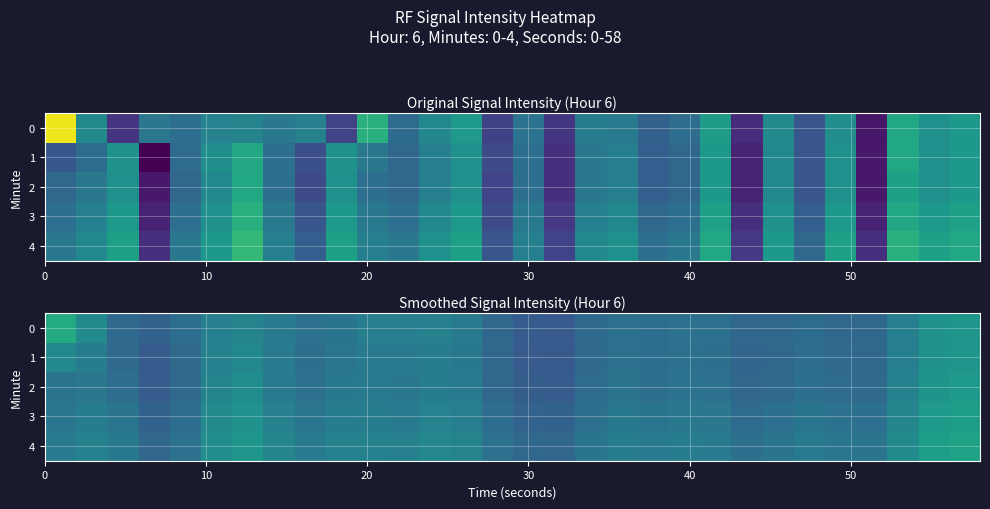

How many values in the 3 series exceed -128?

14